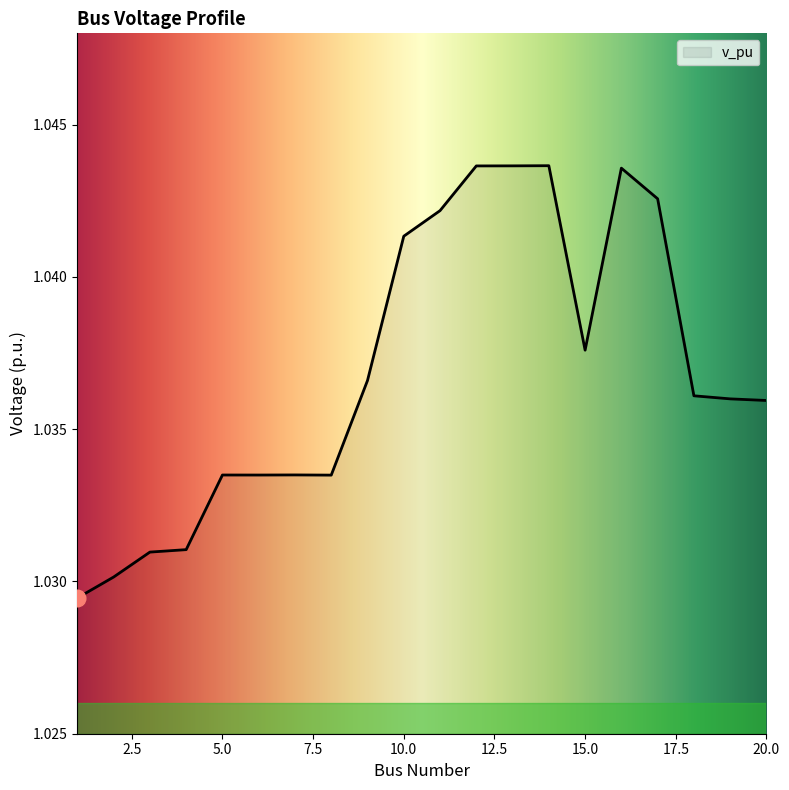

List the labels in order of value, smallest first.

1, 2, 3, 4, 8, 6, 5, 7, 20, 19, 18, 9, 15, 10, 11, 17, 16, 12, 13, 14